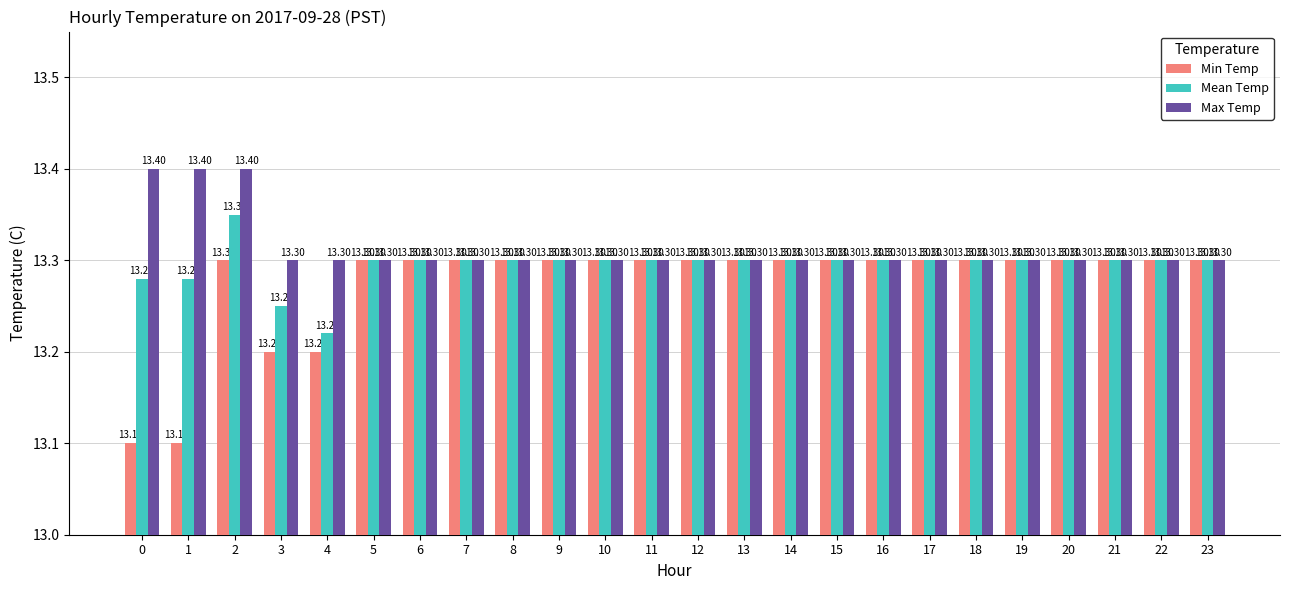

Are the bars grouped side by side (vs. stacked)?

Yes